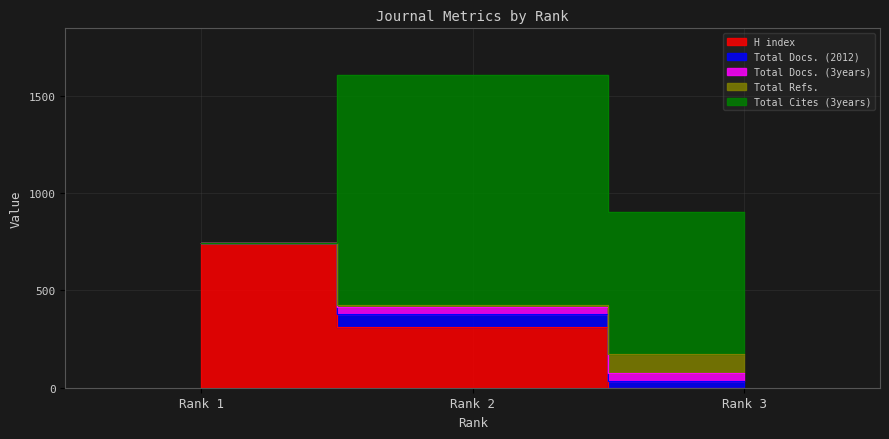

Reading left to right, extract all data points from this chart.

H index: 744	310	0
Total Docs. (2012): 0	69	36
Total Docs. (3years): 0	36	38
Total Refs.: 0	9	98
Total Cites (3years): 0	1181	730